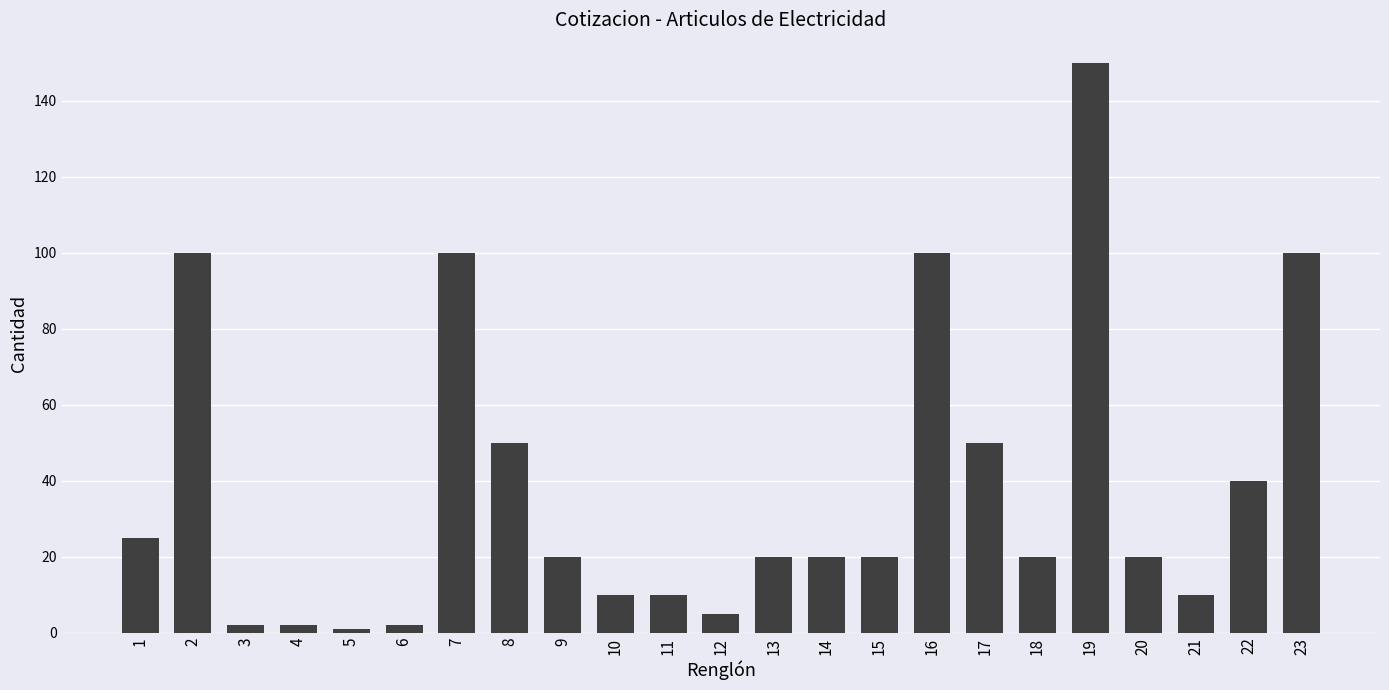

How many series are shown in this chart?

1